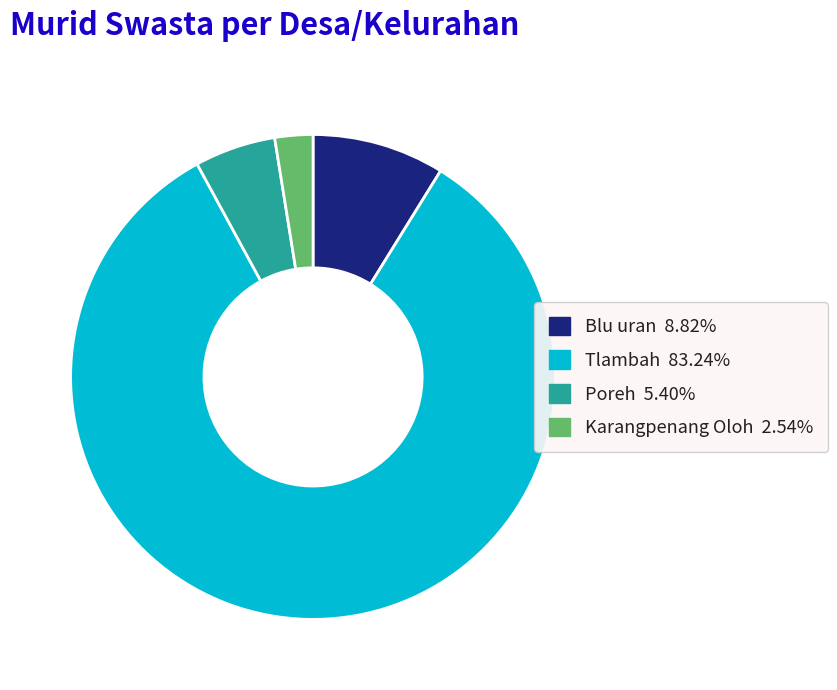

The Poreh slice represents 15% of the pie. True or false?

False